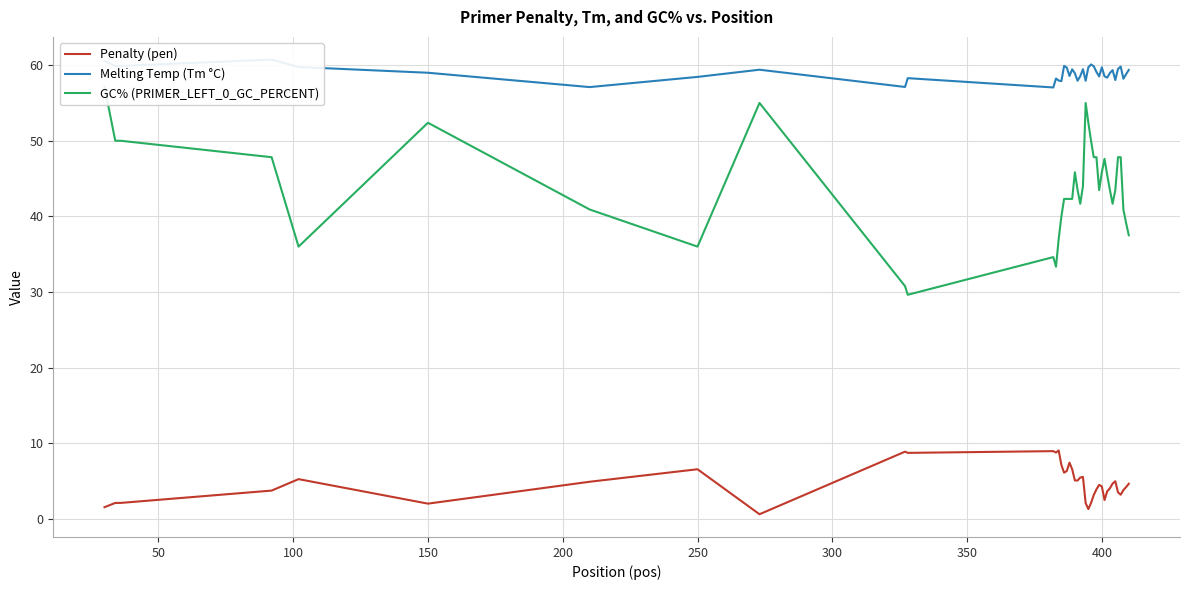

Is it true that Penalty (pen) equals 0.9 at 400?

False